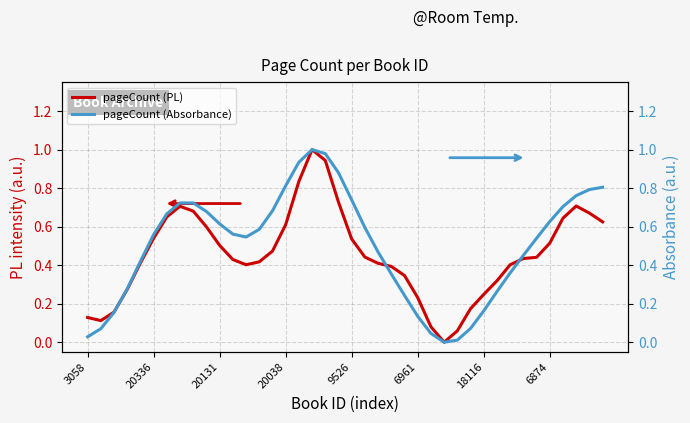

How many categories are shown in the chart?

40